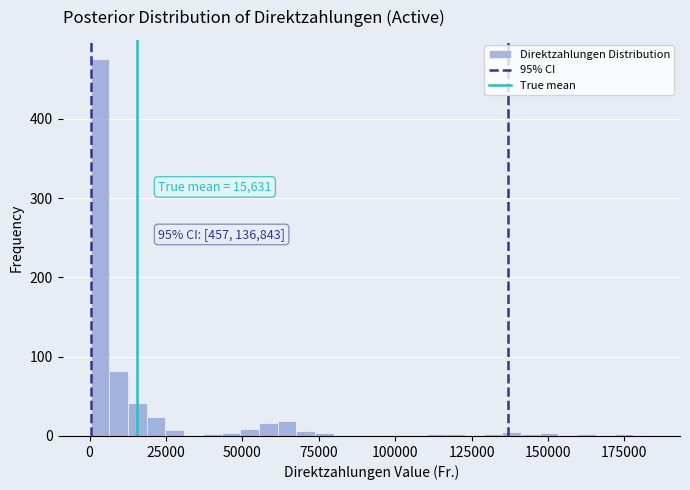

Around what value on the x-axis is the tallest bar? Give the approximate position of its centre, as read against the axis.

5000